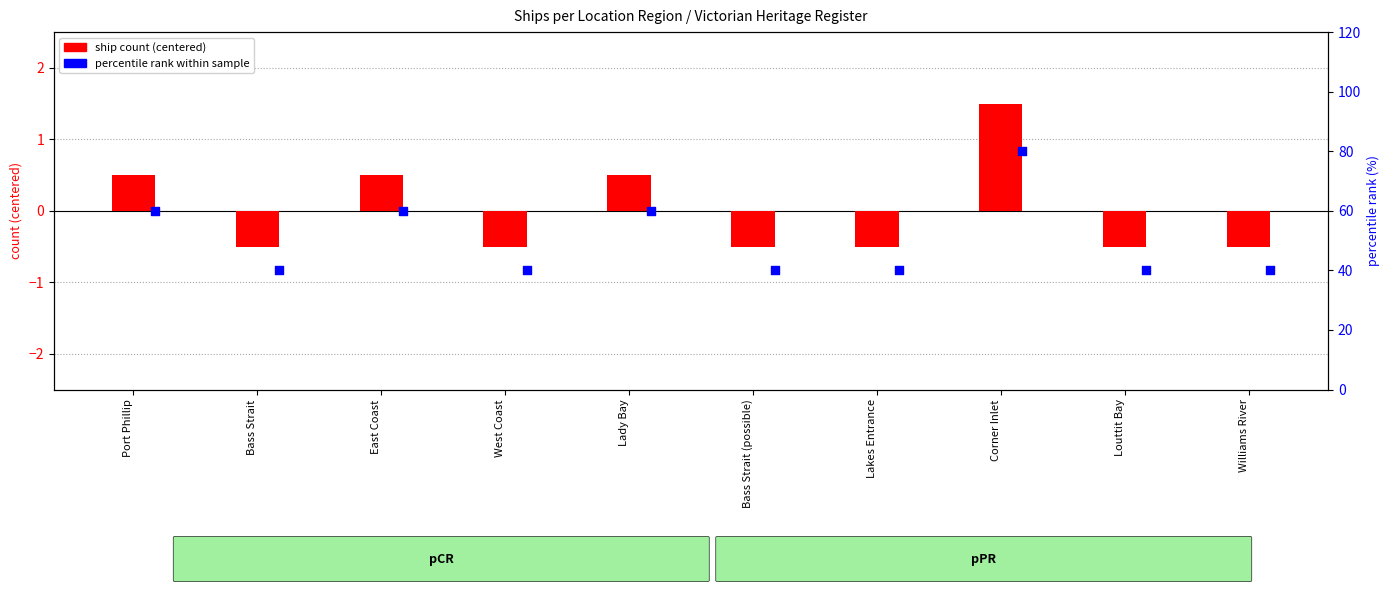

Which series has the widest spread of Y values?

percentile rank within sample